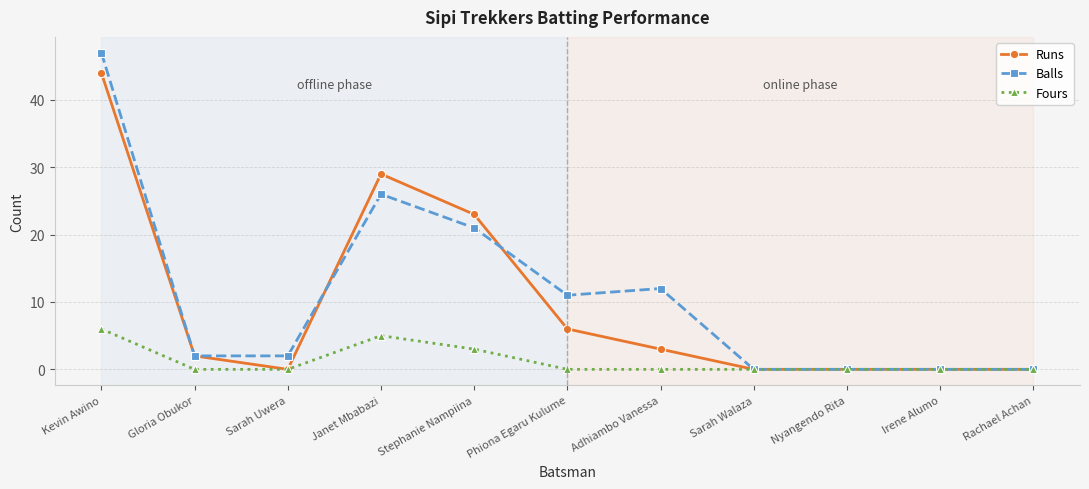

Reading left to right, transcribe all the data shown in this chart.

Runs: Kevin Awino=44	Gloria Obukor=2	Sarah Uwera=0	Janet Mbabazi=29	Stephanie Nampiina=23	Phiona Egaru Kulume=6	Adhiambo Vanessa=3	Sarah Walaza=0	Nyangendo Rita=0	Irene Alumo=0	Rachael Achan=0
Balls: Kevin Awino=47	Gloria Obukor=2	Sarah Uwera=2	Janet Mbabazi=26	Stephanie Nampiina=21	Phiona Egaru Kulume=11	Adhiambo Vanessa=12	Sarah Walaza=0	Nyangendo Rita=0	Irene Alumo=0	Rachael Achan=0
Fours: Kevin Awino=6	Gloria Obukor=0	Sarah Uwera=0	Janet Mbabazi=5	Stephanie Nampiina=3	Phiona Egaru Kulume=0	Adhiambo Vanessa=0	Sarah Walaza=0	Nyangendo Rita=0	Irene Alumo=0	Rachael Achan=0